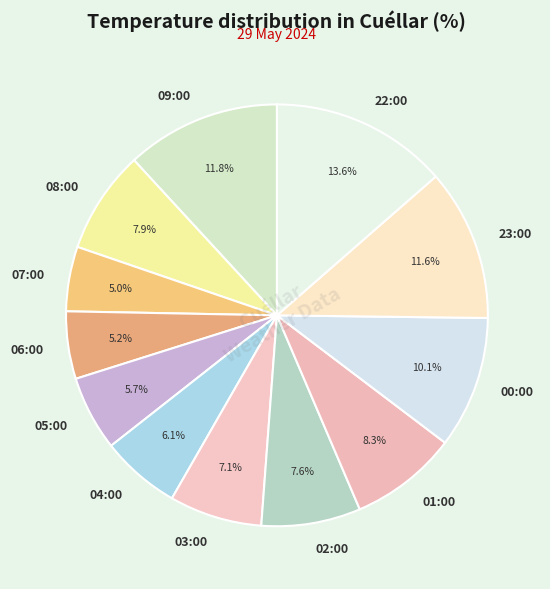

Which slice is the largest?

22:00